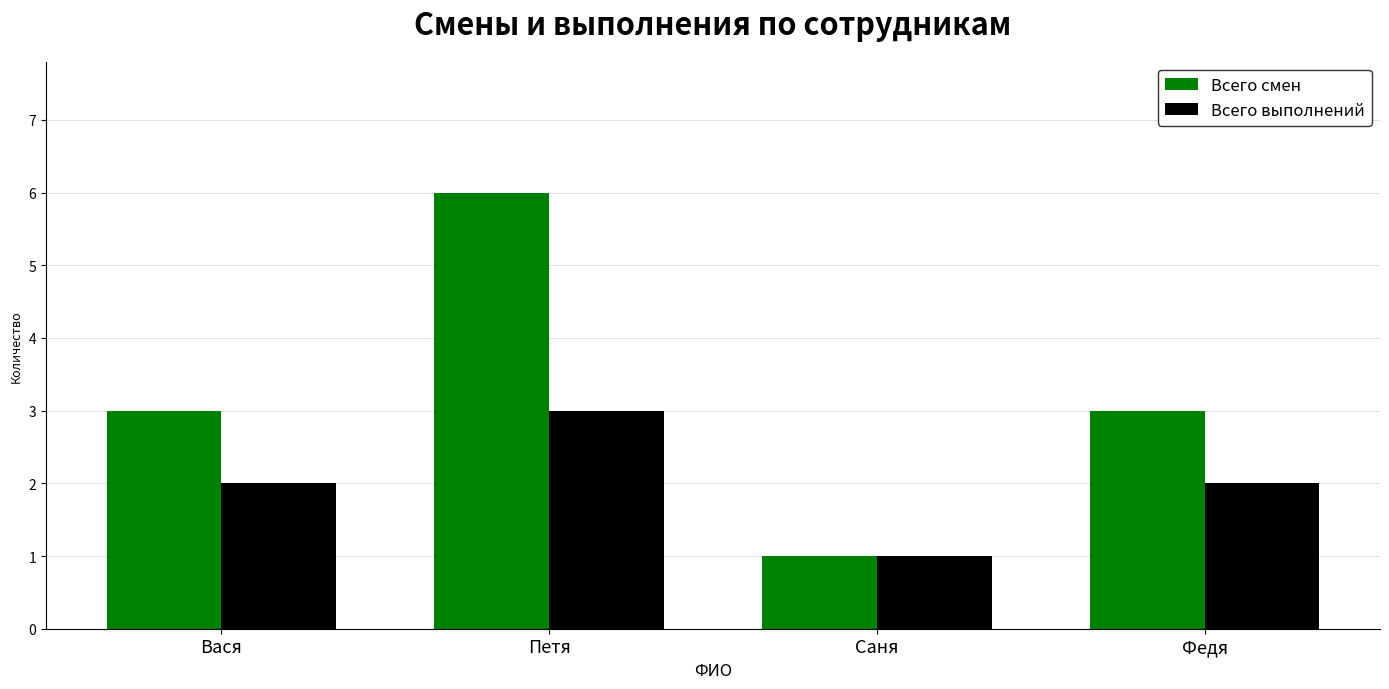

At how many categories does at least one series exceed 5?

1